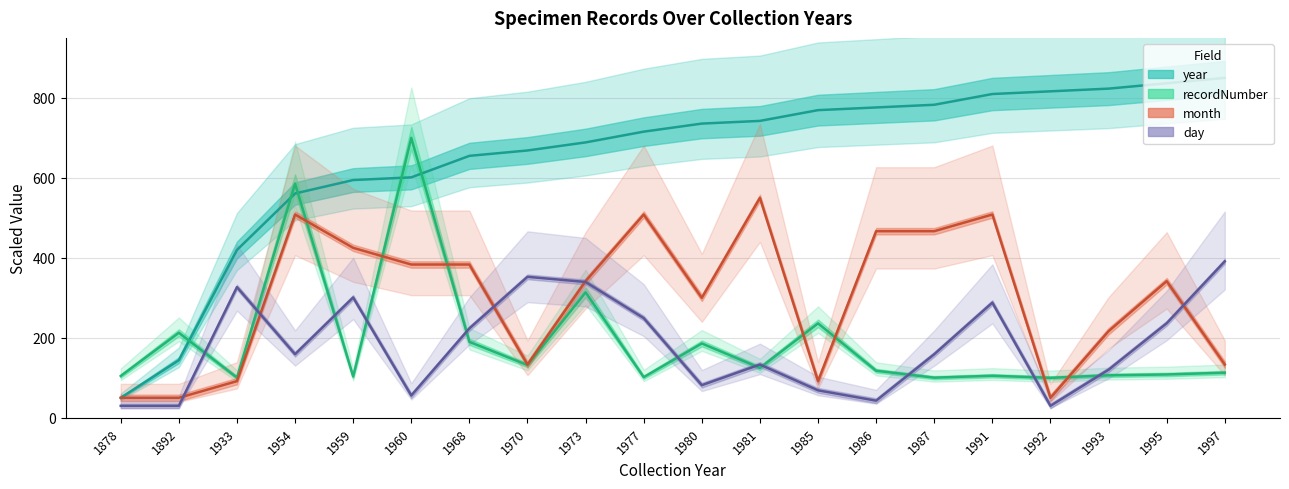

Rank the series by their maximum value, from highest to lowest.

year, recordNumber_avg, month, day